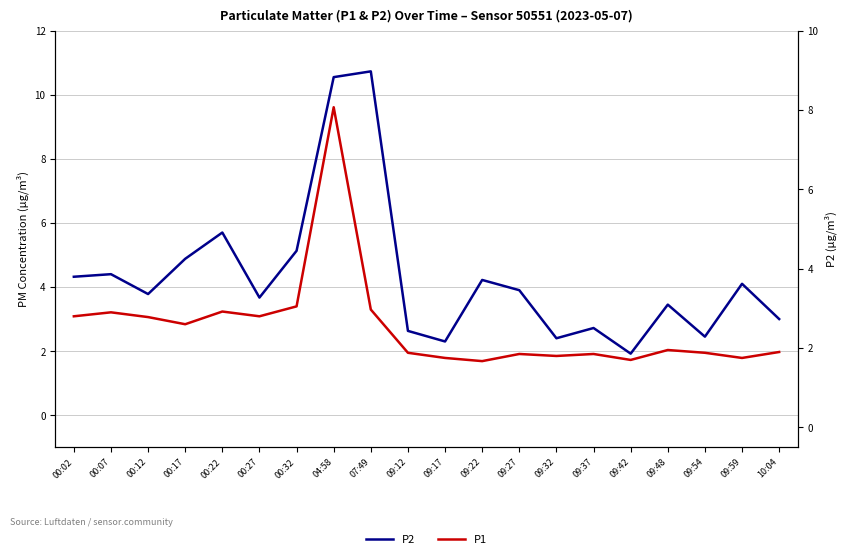

True or false: P1 and P2 cross at least once.

False